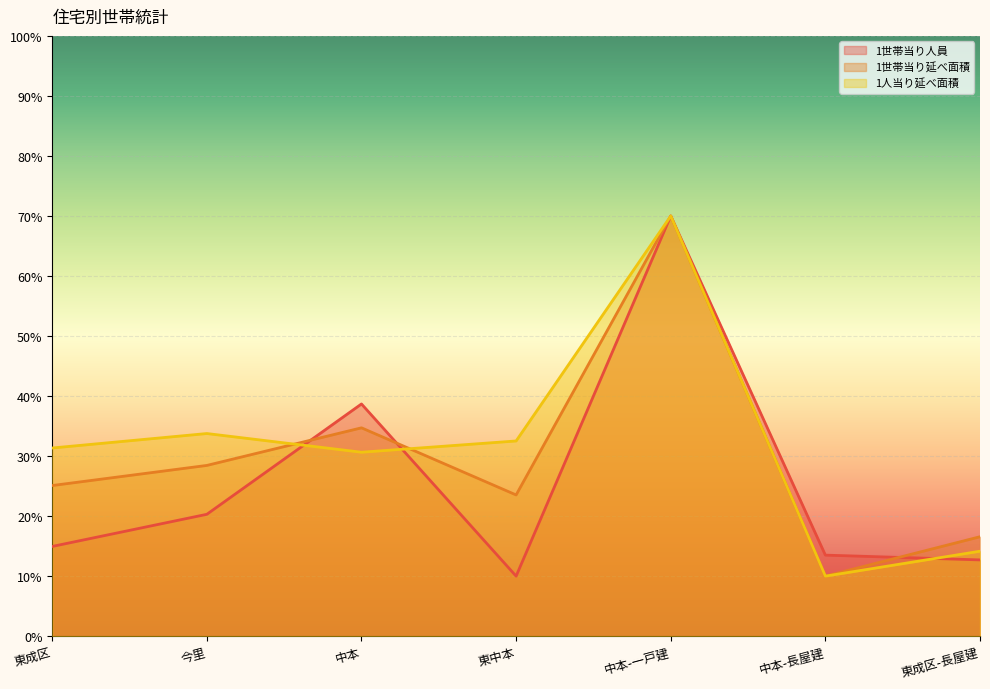

At which category is the sum across all series the highest?

中本-一戸建